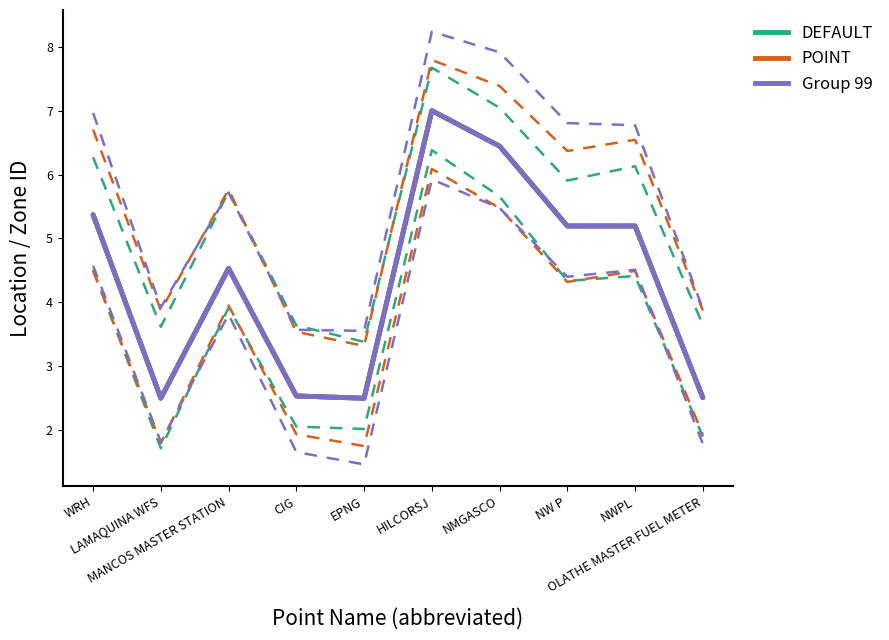

What is the sum of the POINT values at LAMAQUINA WFS and HILCORSJ?

9.5